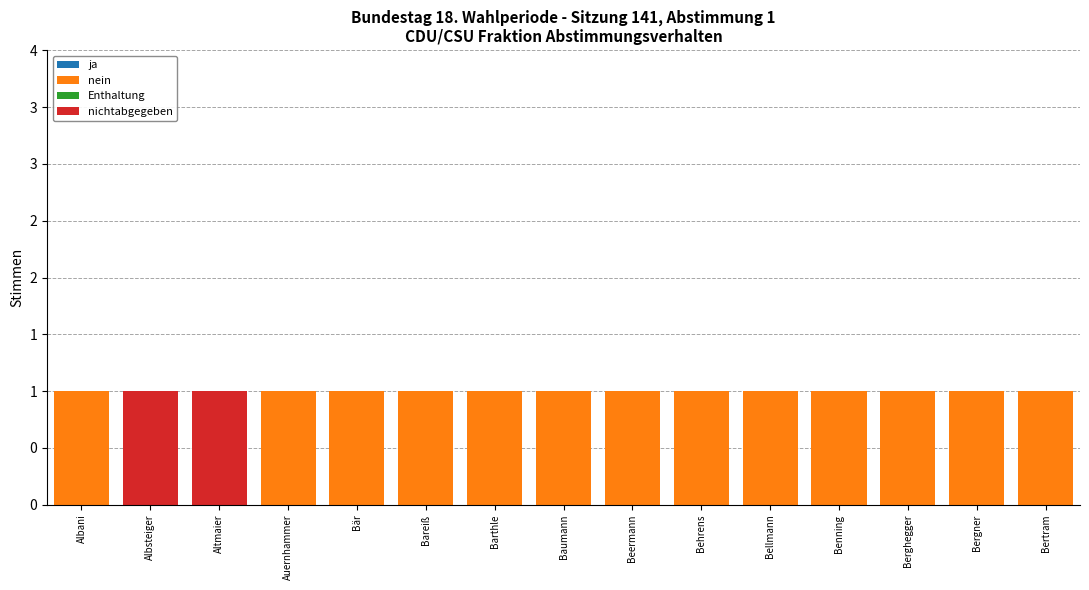

What is the label of the 3rd bar from the right?

Berghegger